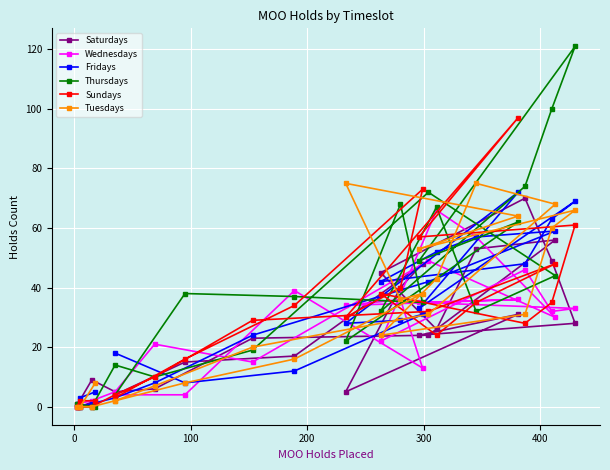

How many values in the Sundays series exceed 30?

11